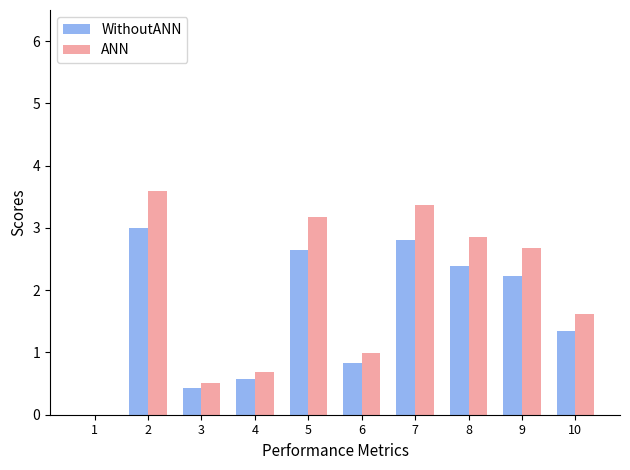

Read the WithoutANN value at 9.

2.2